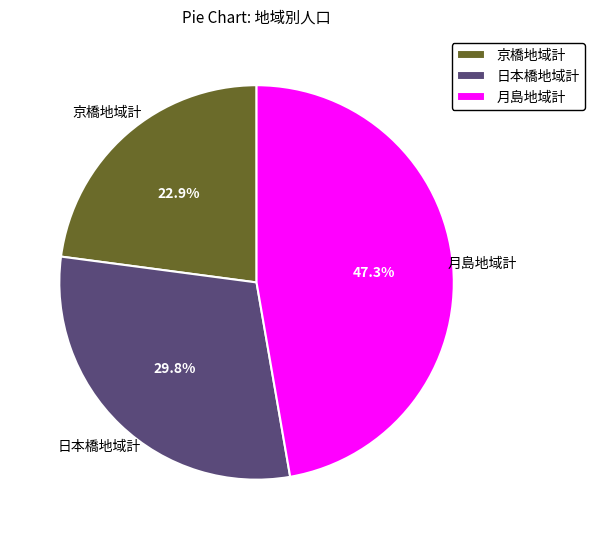

Do 京橋地域計 and 月島地域計 together represent more than half of the pie?

Yes